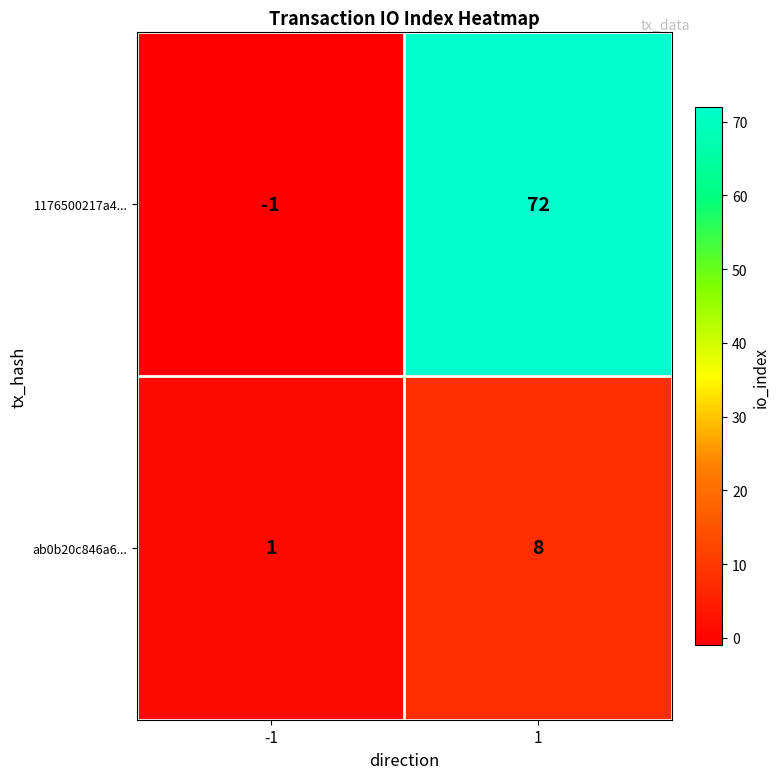

How many data points does each series have?

2